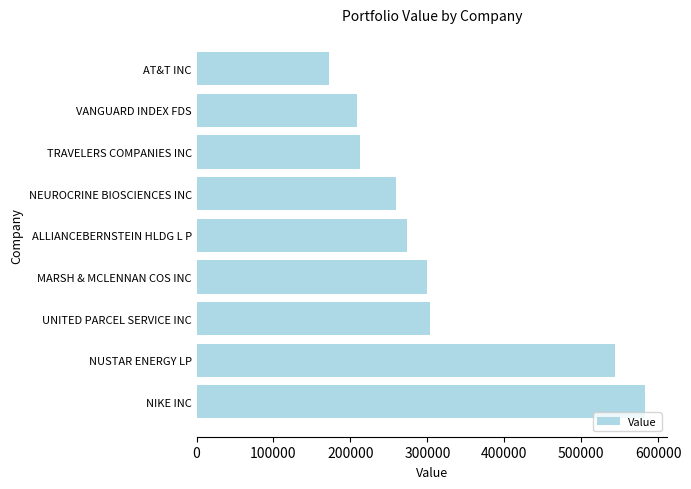

Reading bottom to top, what are all the values shown in this chart?

582517	543762	303011	299152	273150	259763	212916	208331	172170